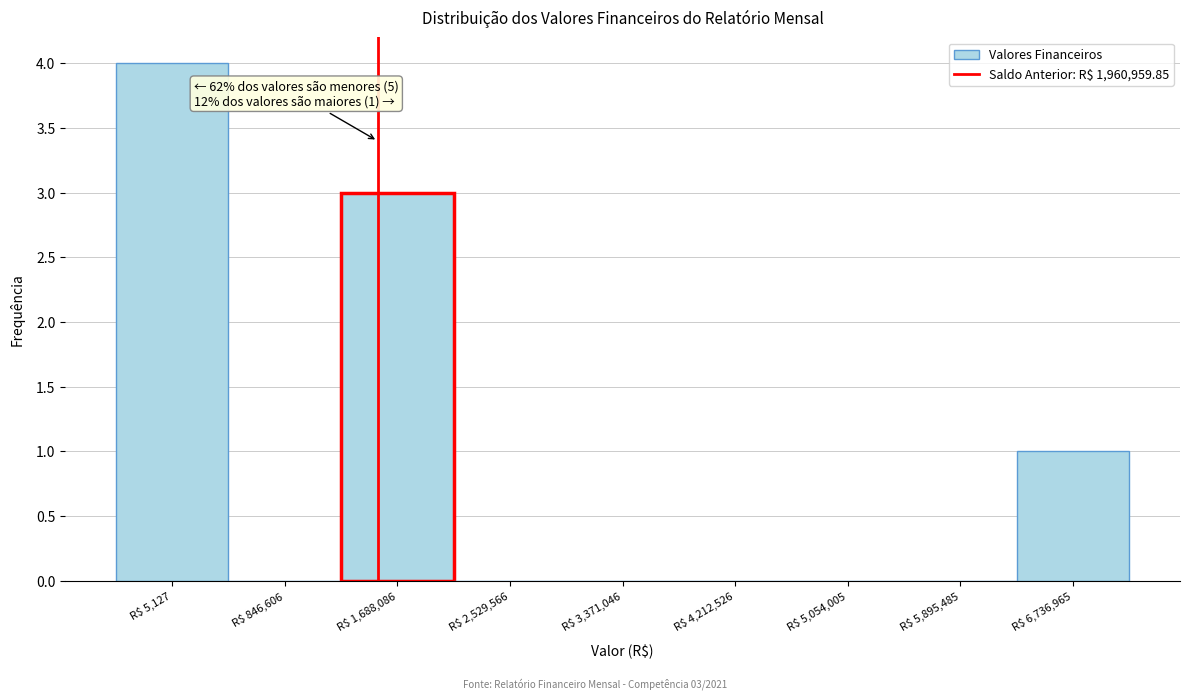

What is the greatest value displayed?

4